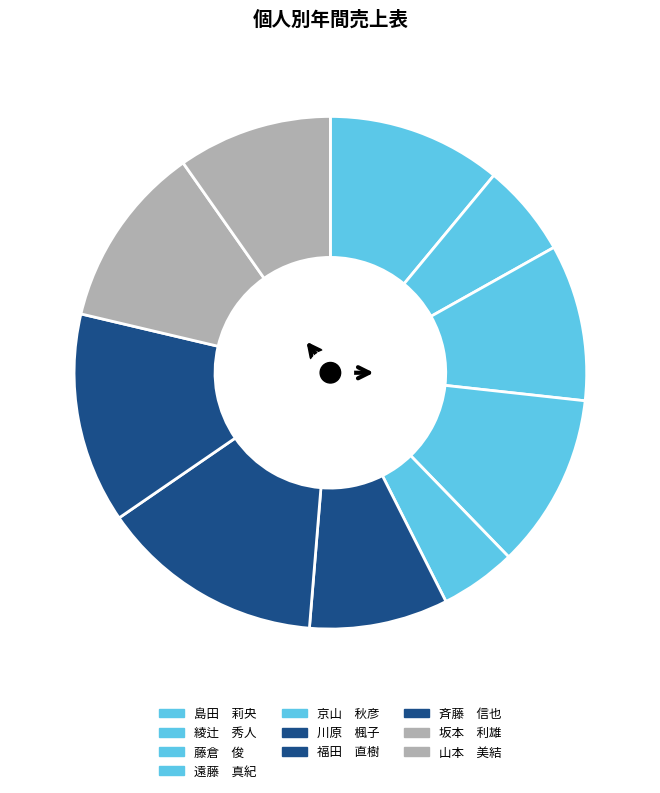

Count the number of slices in the pie.

10